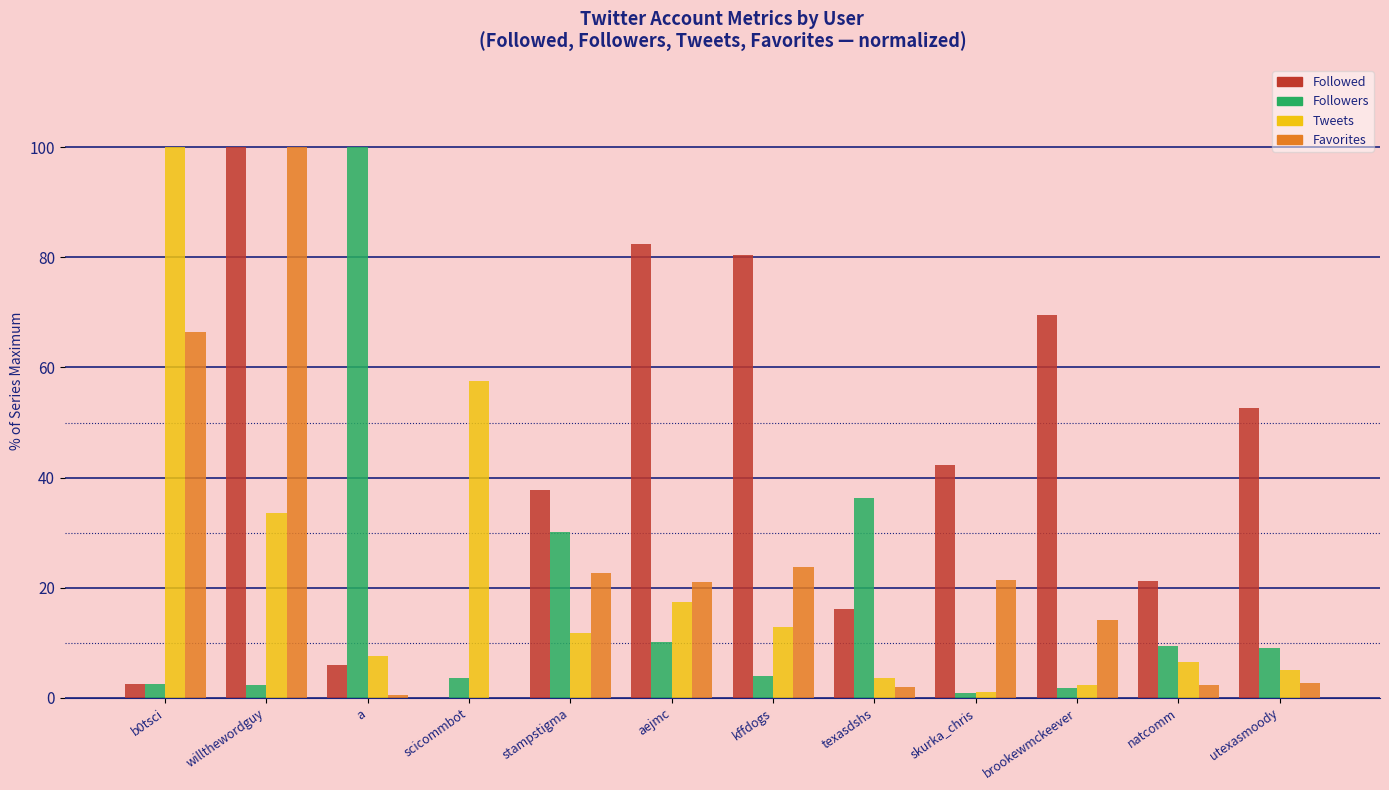

Which series changed the most between a and kffdogs?

Followers